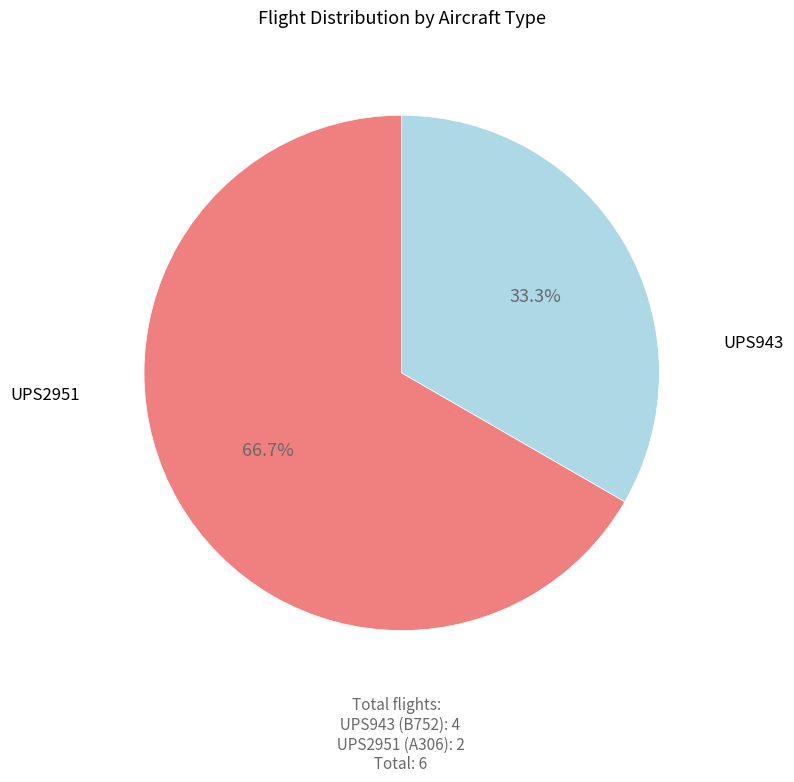

Is there any slice that represents more than half of the pie?

Yes